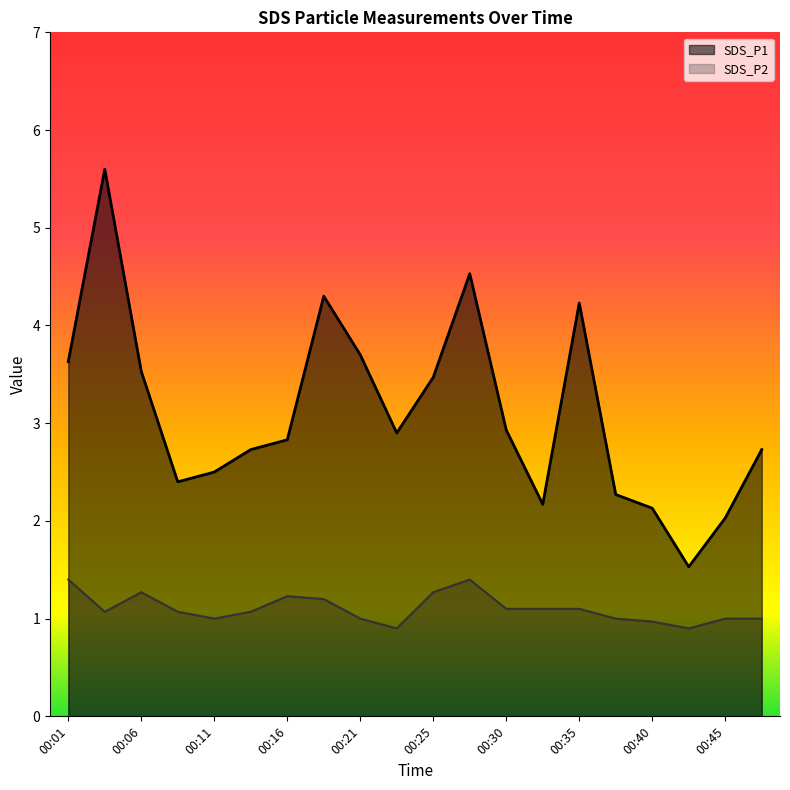

Between 00:03 and 00:13, which is larger?

00:03